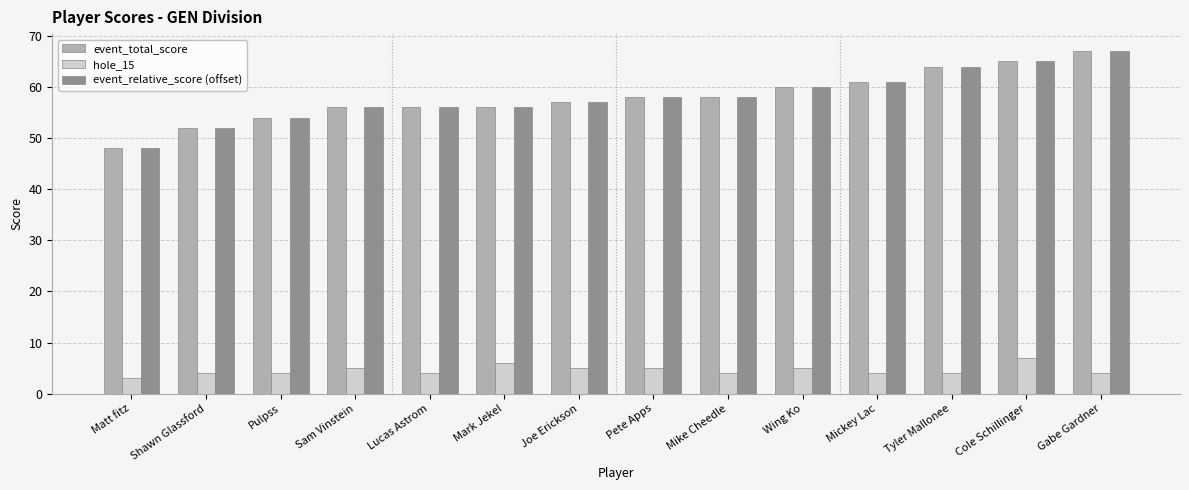

What is the spread (max minus min) of values at Mickey Lac?

57